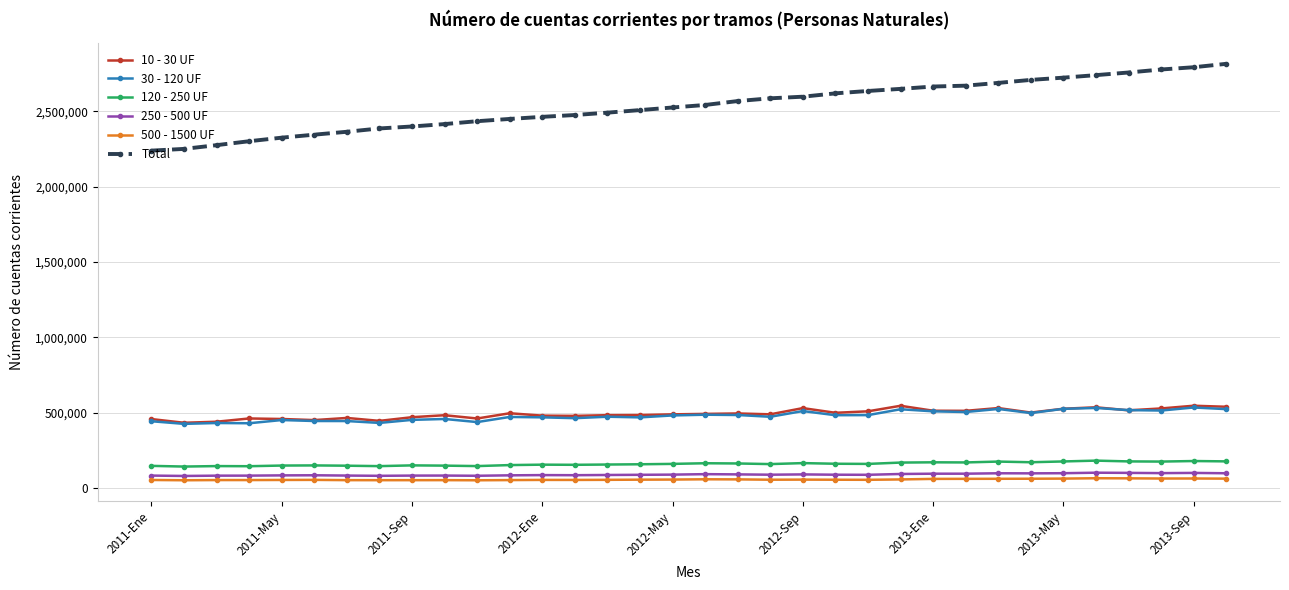

What is the value of the 250 - 500 UF point at the 23rd from the left?

87705